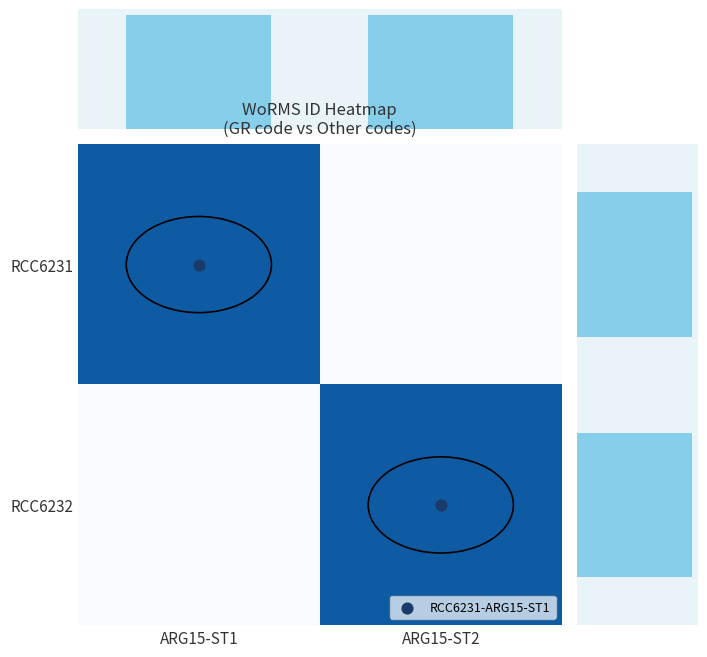

At how many categories does at least one series exceed 0?

2